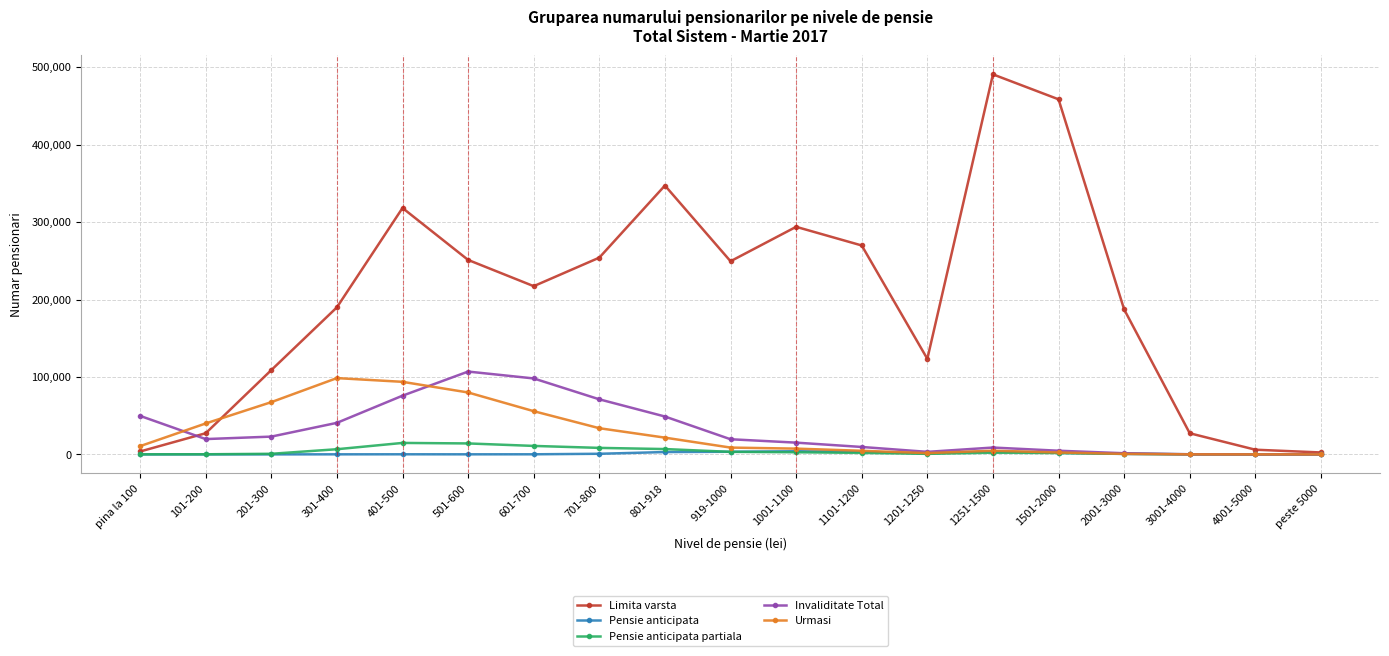

How many lines are shown in the chart?

5